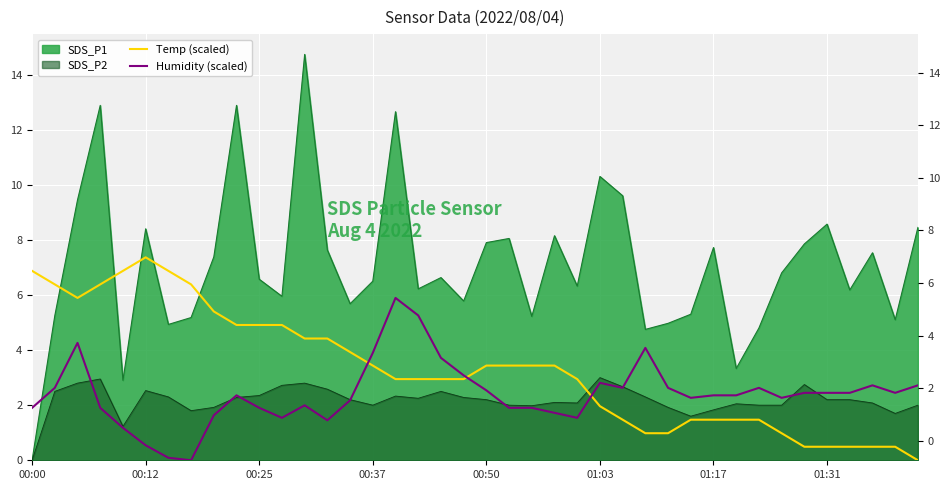

True or false: Temp (scaled) has more than 1 points higher than both neighbors.

False